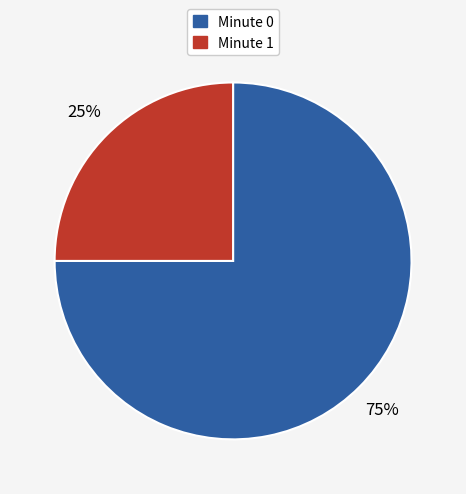

To the nearest percent, what is the average slice percentage?

50%